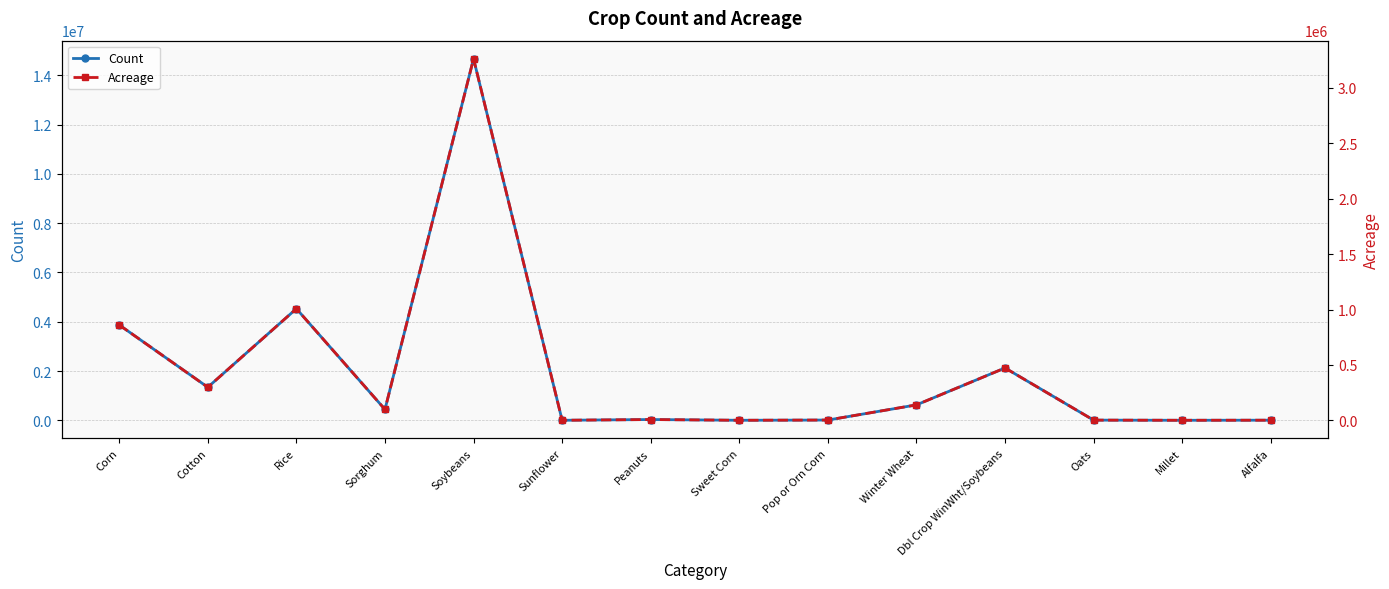

Reading left to right, what are all the values shown in this chart?

Count: Corn=3870466.0	Cotton=1341456.0	Rice=4530009.0	Sorghum=441143.0	Soybeans=14676939.0	Sunflower=424.0	Peanuts=30610.0	Sweet Corn=245.0	Pop or Orn Corn=9634.0	Winter Wheat=625021.0	Dbl Crop WinWht/Soybeans=2123814.0	Oats=6316.0	Millet=284.0	Alfalfa=3607.0
Acreage: Corn=860768.4	Cotton=298331.8	Rice=1007446.8	Sorghum=98107.6	Soybeans=3264063.2	Sunflower=94.3	Peanuts=6807.5	Sweet Corn=54.5	Pop or Orn Corn=2142.5	Winter Wheat=139000.9	Dbl Crop WinWht/Soybeans=472323.5	Oats=1404.6	Millet=63.2	Alfalfa=802.2